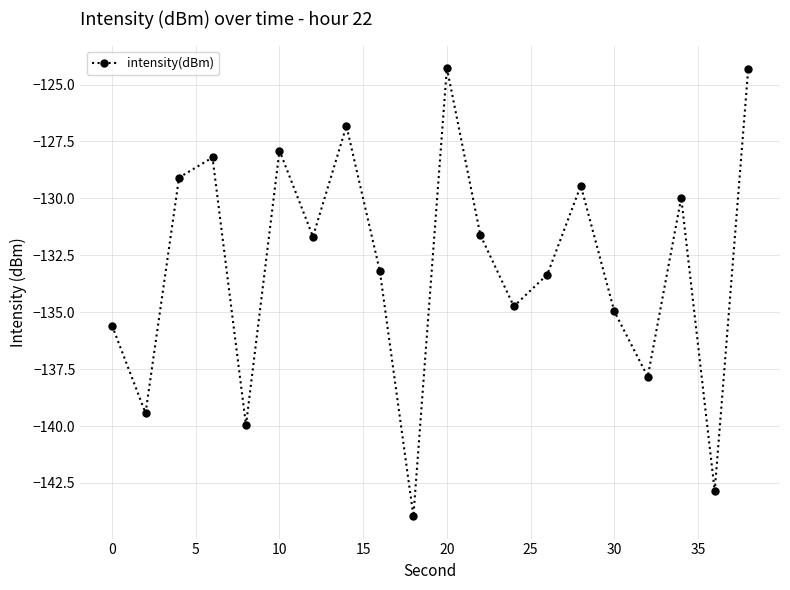

What is the smallest value displayed?

-144.0